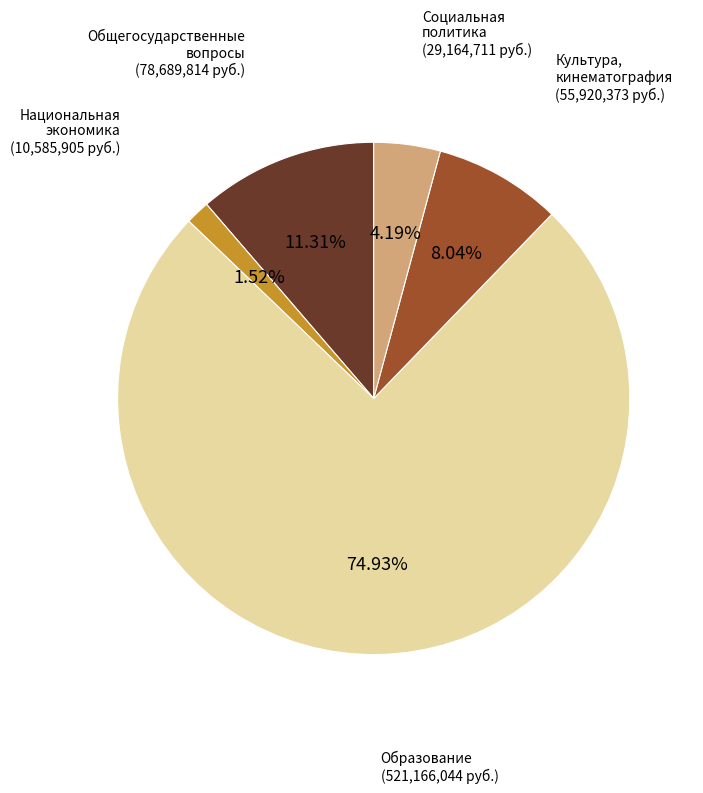

Count the number of slices in the pie.

5